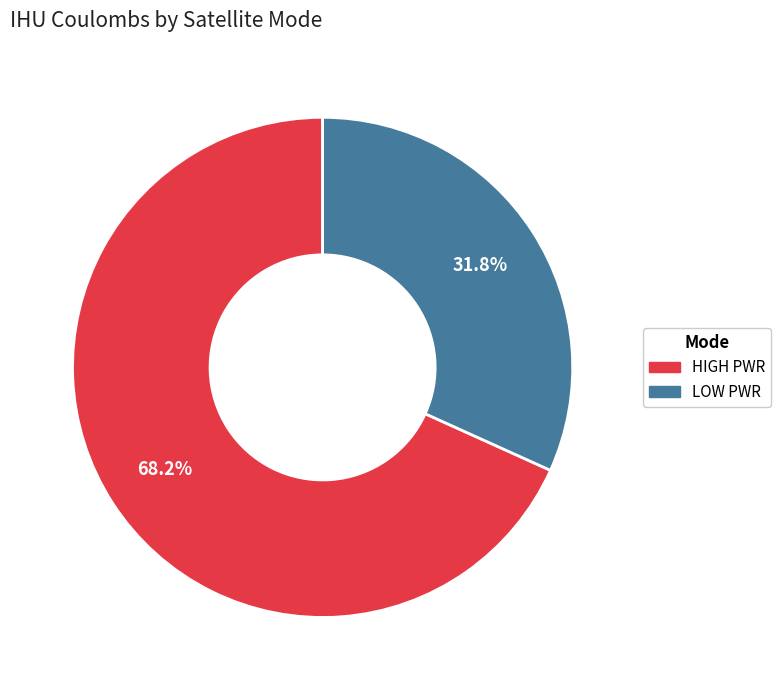

Between LOW PWR and HIGH PWR, which is larger?

HIGH PWR